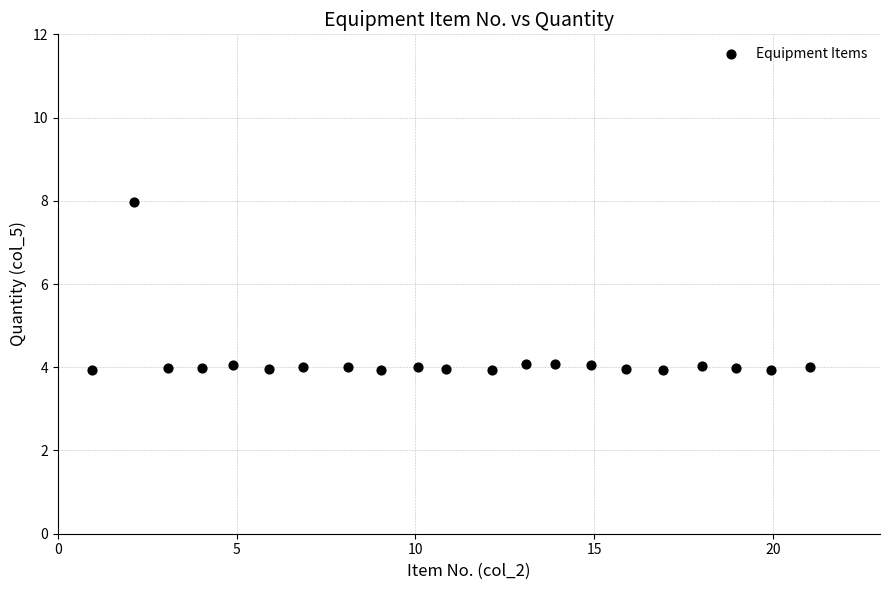

What is the range of X values (max minus min)?

20.1